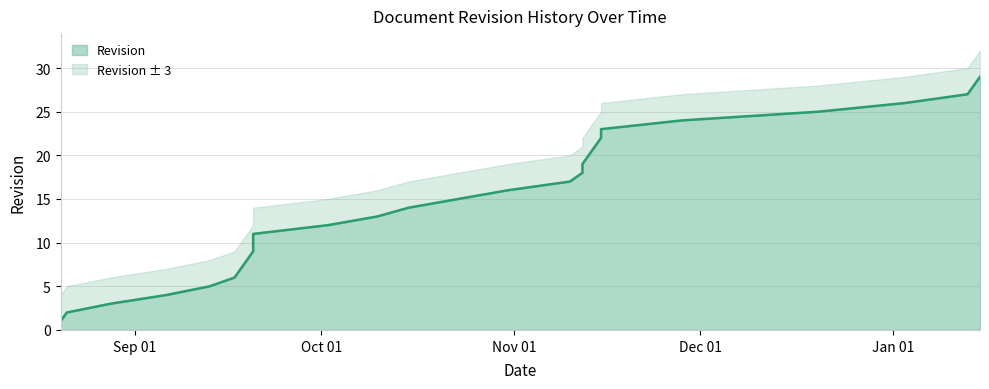

What is the change in value from 2012-09-06 to 2012-09-18?

+3